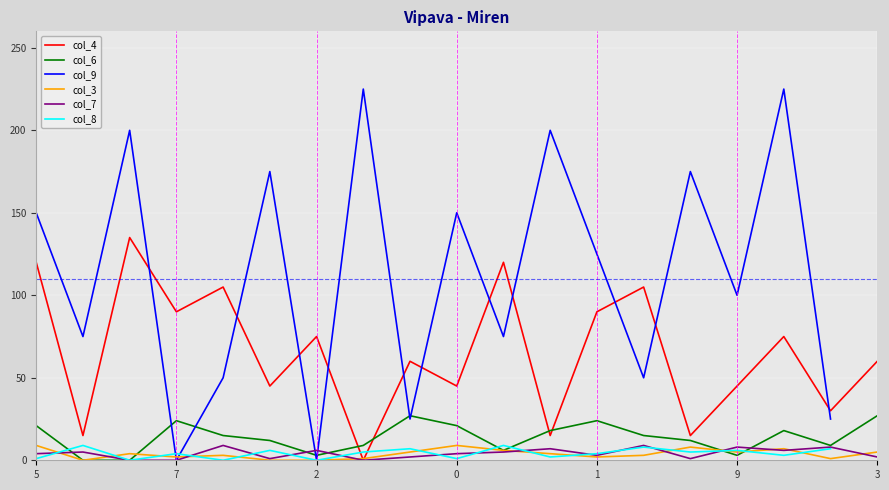

True or false: col_6 has a value of 24 at 7.

True